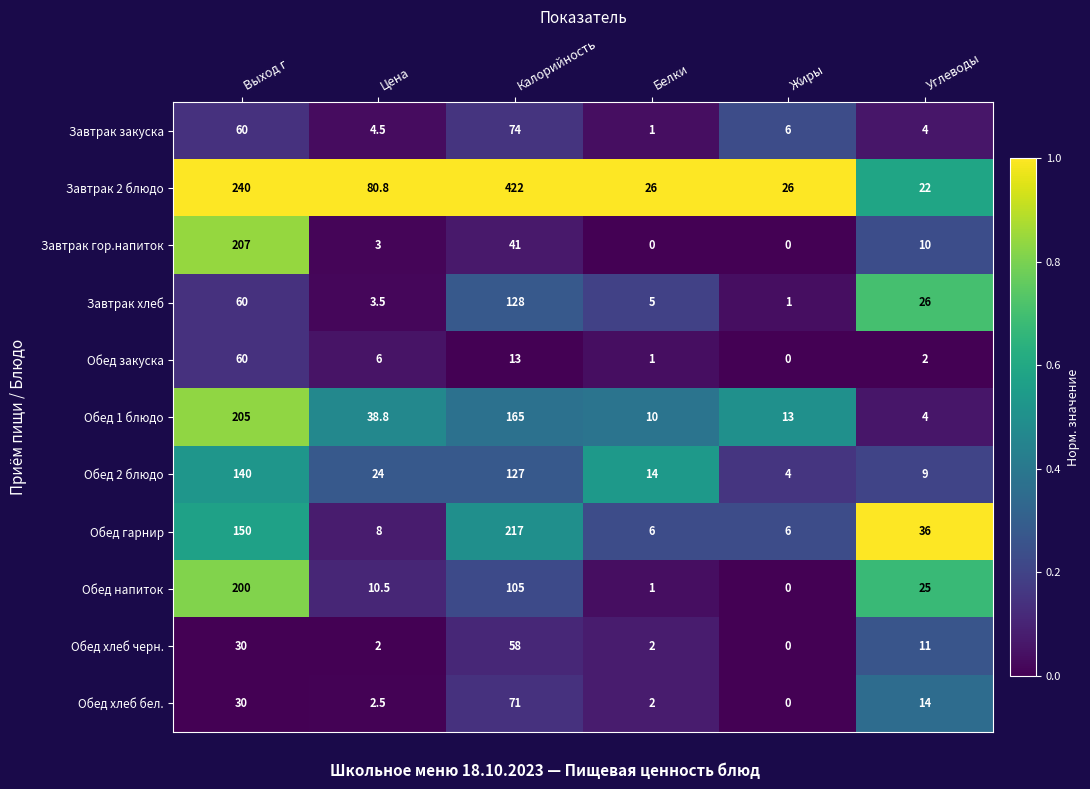

At which label is Обед хлеб черн. closest to 29?

Выход г